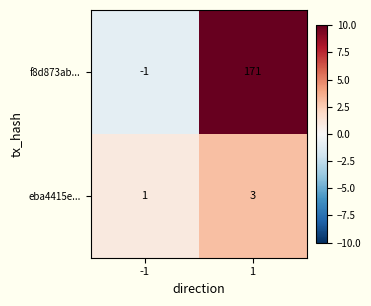

Count the number of categories in the chart.

2